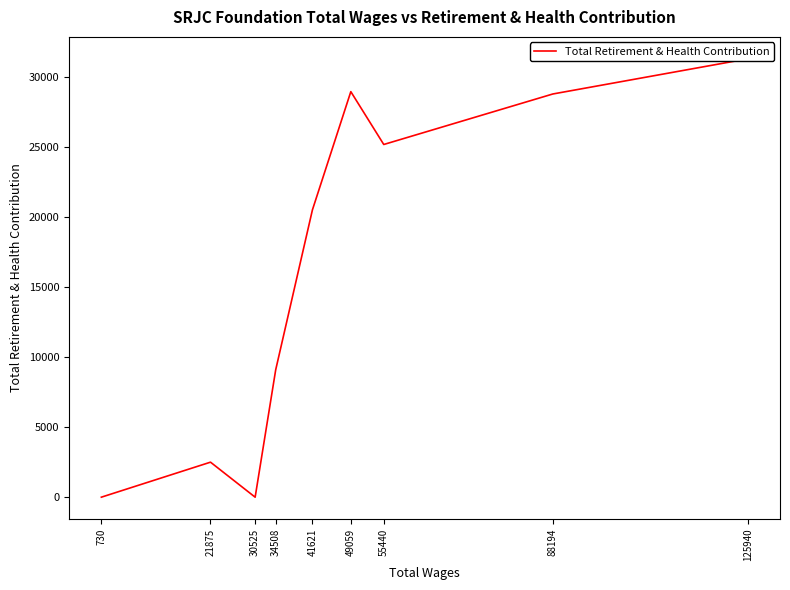

Is it true that the value at 125940 is 31328?

True